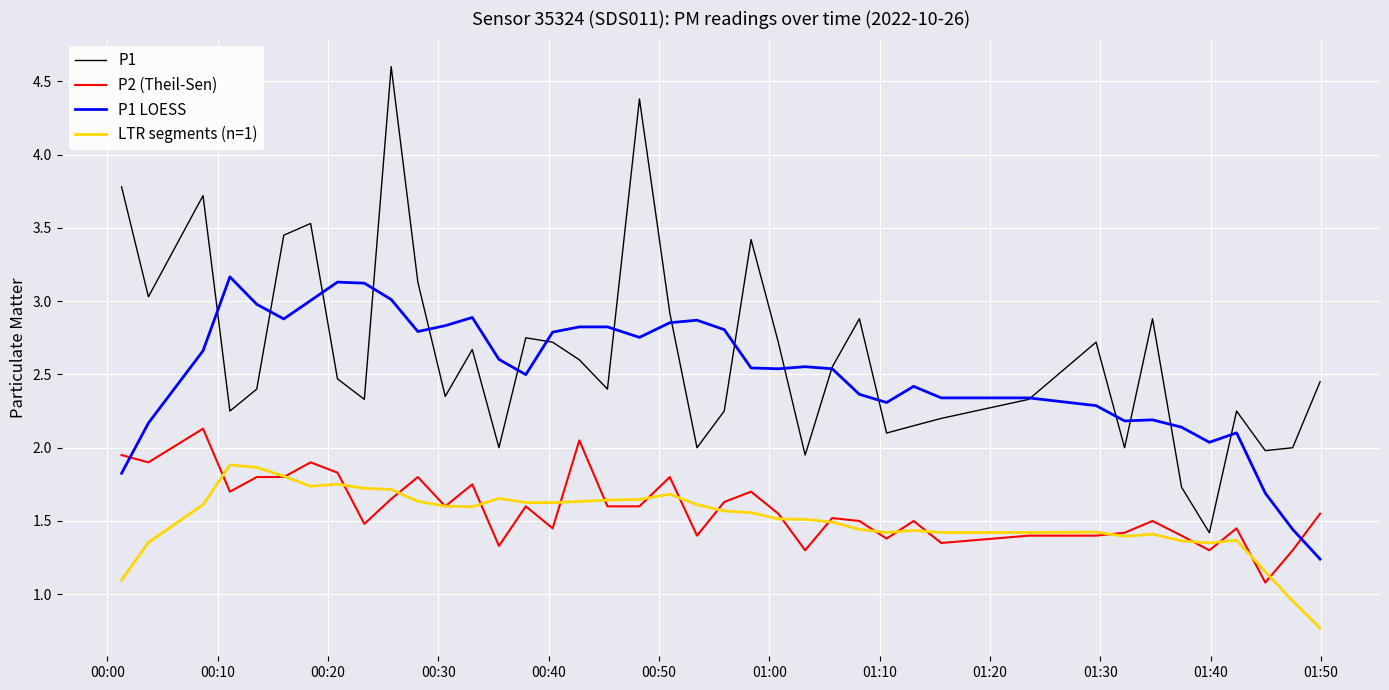

How many intersections are there between LTR segments (n=1) and P2 (Theil-Sen)?

22